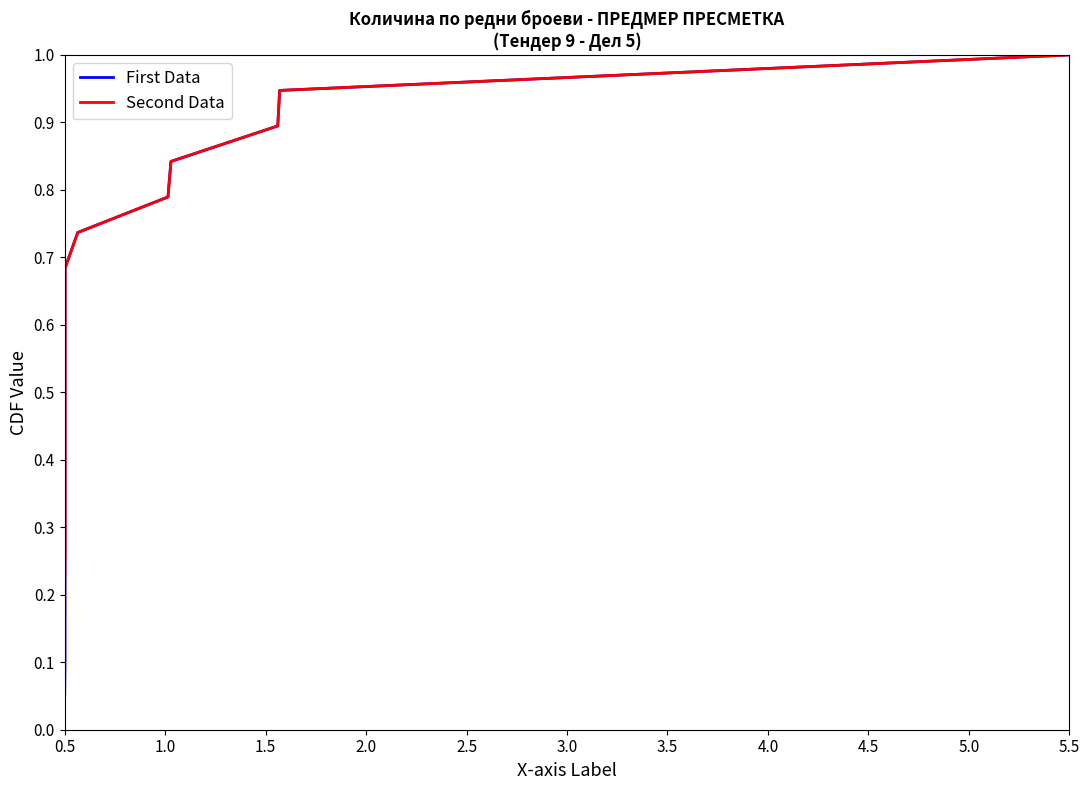

How many series are shown in this chart?

2